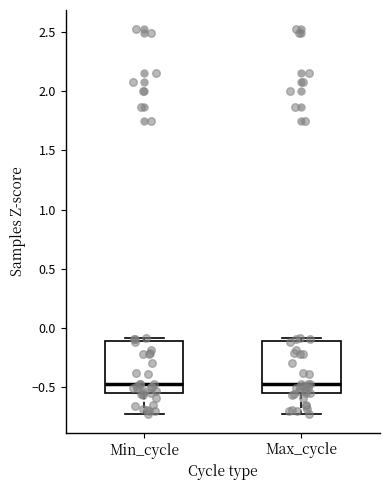

Reading left to right, transcribe this box plot: for each box, give where its median line is, the range the box spans, and where its two whiskers end, as read against the y-axis. The values are not printed on the chart, so give them approximately, as read against the axis.

Min_cycle: median -0.45, box -0.55 to -0.10, whiskers -0.70 to -0.10 (just above the box's upper edge)
Max_cycle: median -0.45, box -0.55 to -0.10, whiskers -0.70 to -0.10 (just above the box's upper edge)